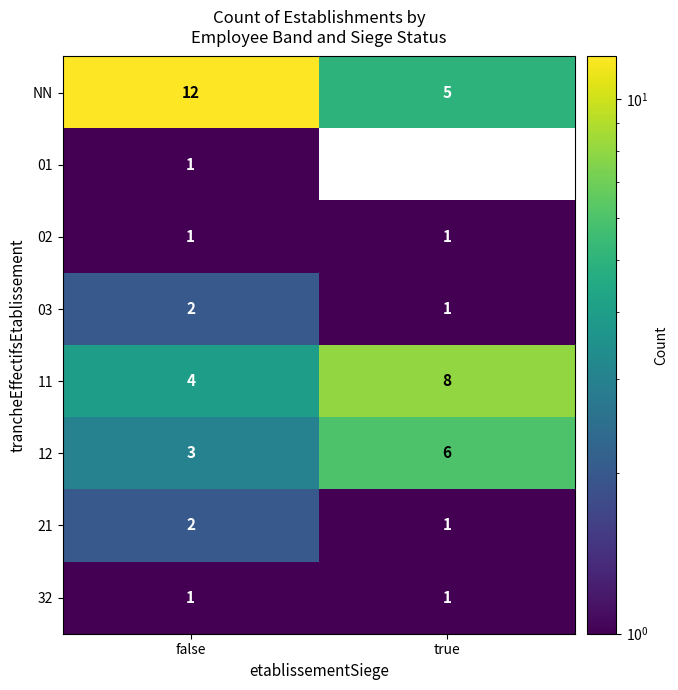

Reading right to left, what are all the values shown in this chart?

NN: true=5	false=12
01: true=0	false=1
02: true=1	false=1
03: true=1	false=2
11: true=8	false=4
12: true=6	false=3
21: true=1	false=2
32: true=1	false=1